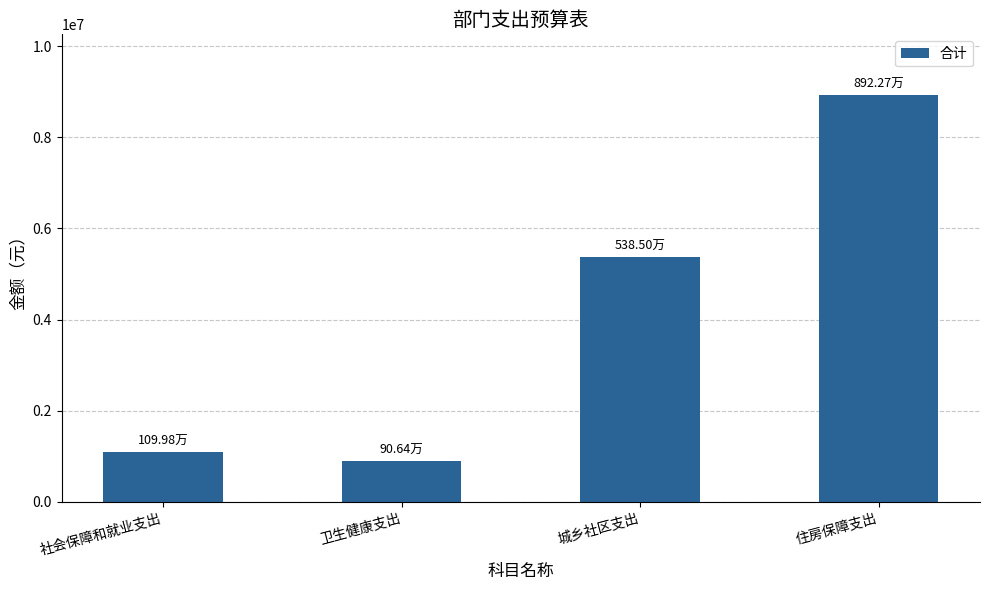

At which label is the value closest to 4914547?

城乡社区支出